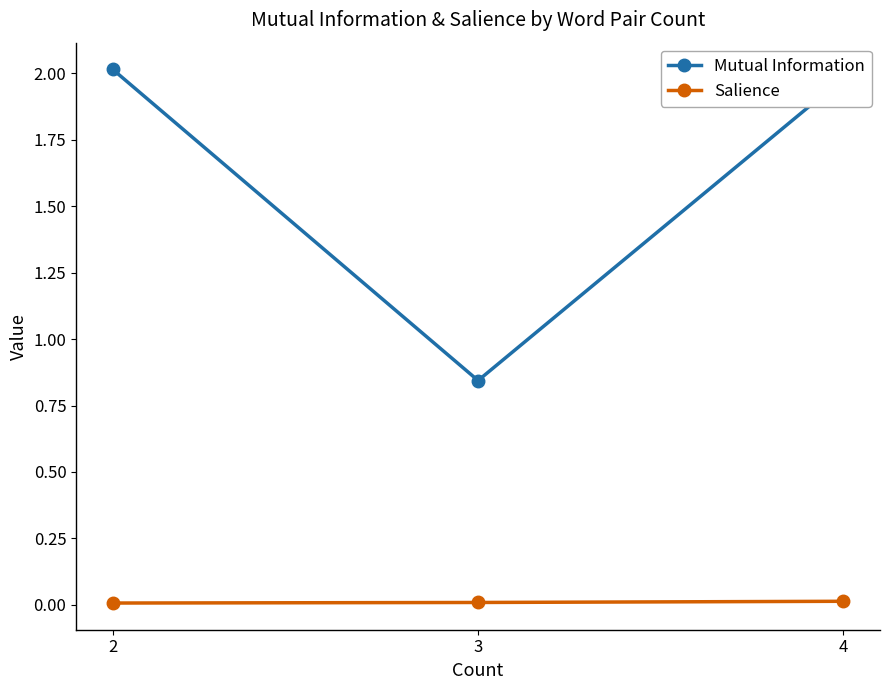

Which series has the widest spread of values?

Mutual Information